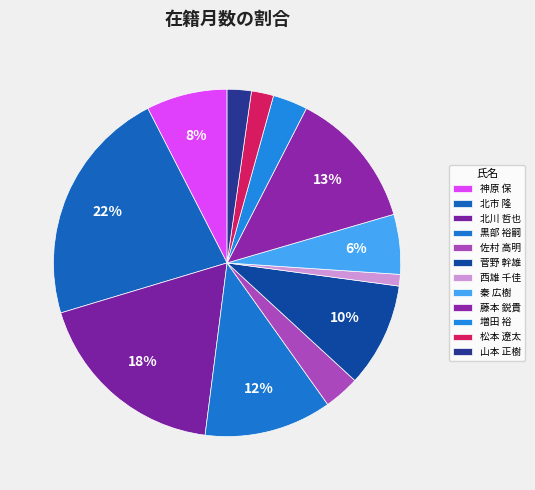

How many slices are in this pie chart?

12